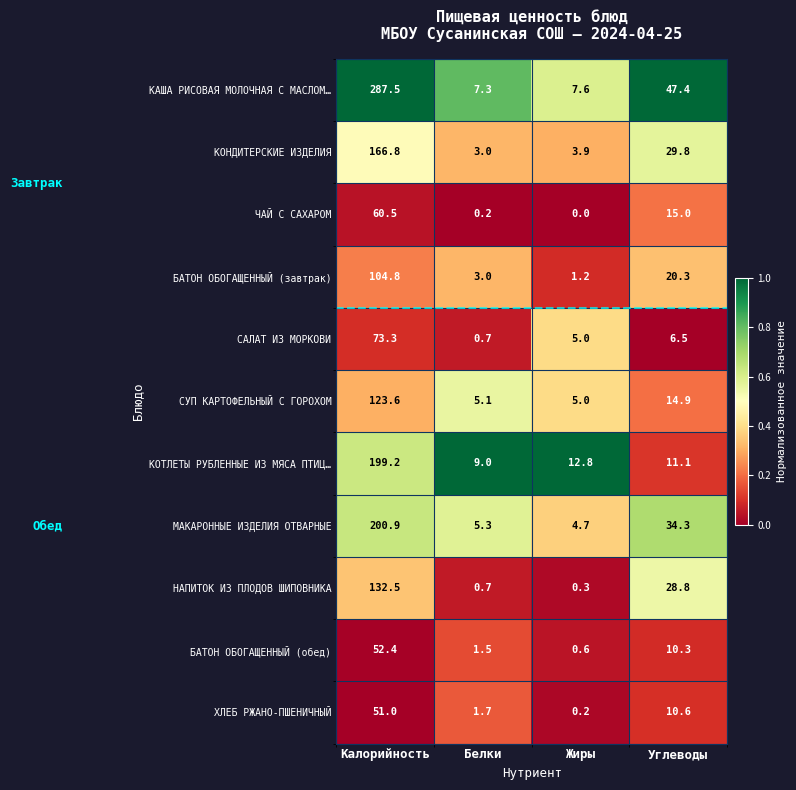

List the labels in order of СУП КАРТОФЕЛЬНЫЙ С ГОРОХОМ value, smallest first.

Жиры, Белки, Углеводы, Калорийность